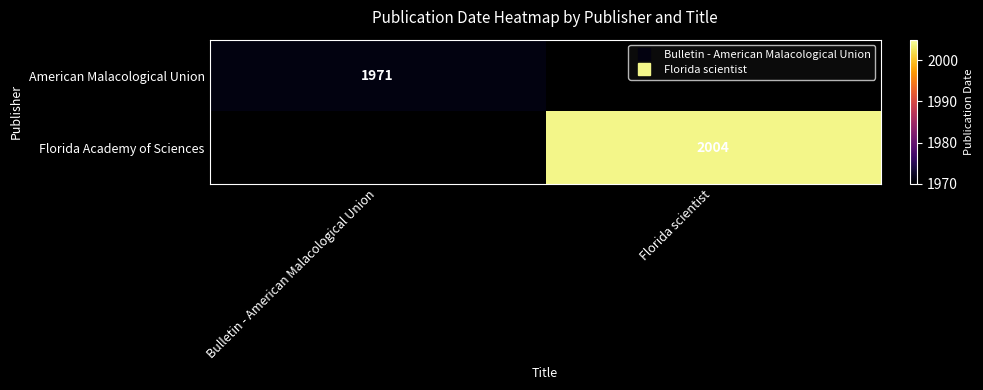

True or false: American Malacological Union has a value of 2617 at Bulletin - American Malacological Union.

False